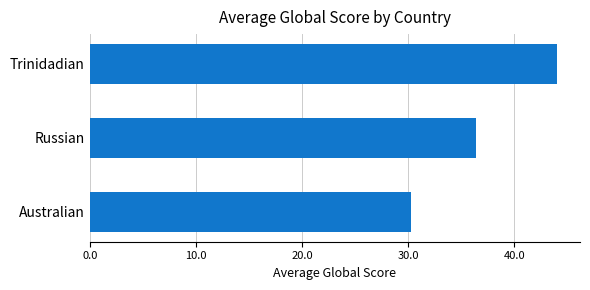

The value at Australian is 17.2. True or false?

False